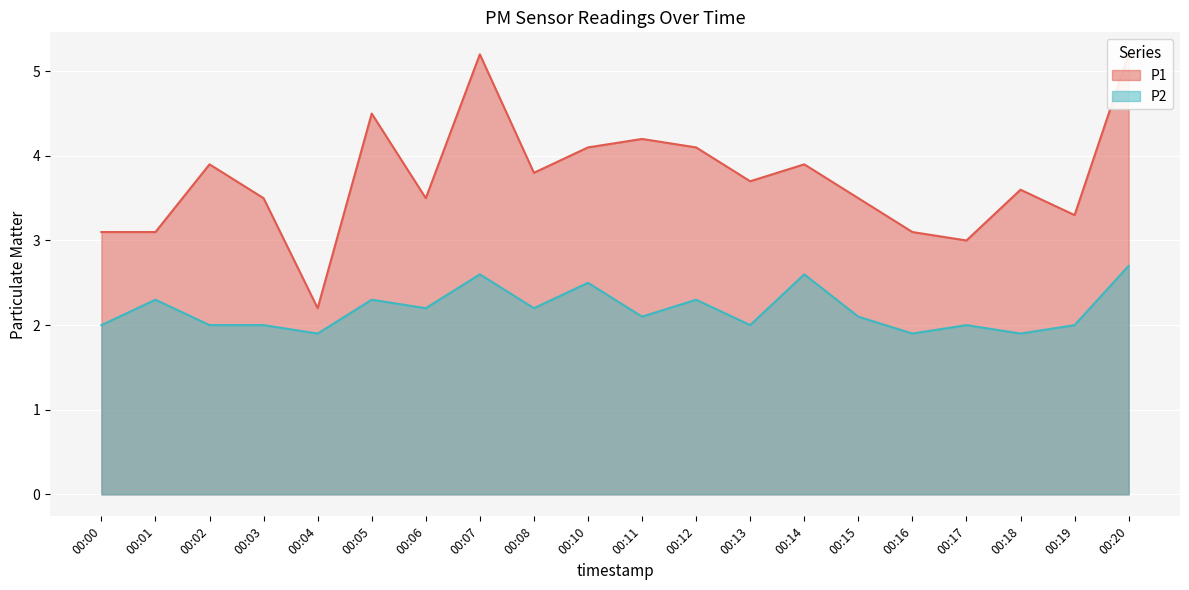

Reading left to right, extract all data points from this chart.

P1: 3.1	3.1	3.9	3.5	2.2	4.5	3.5	5.2	3.8	4.1	4.2	4.1	3.7	3.9	3.5	3.1	3.0	3.6	3.3	5.2
P2: 2.0	2.3	2.0	2.0	1.9	2.3	2.2	2.6	2.2	2.5	2.1	2.3	2.0	2.6	2.1	1.9	2.0	1.9	2.0	2.7